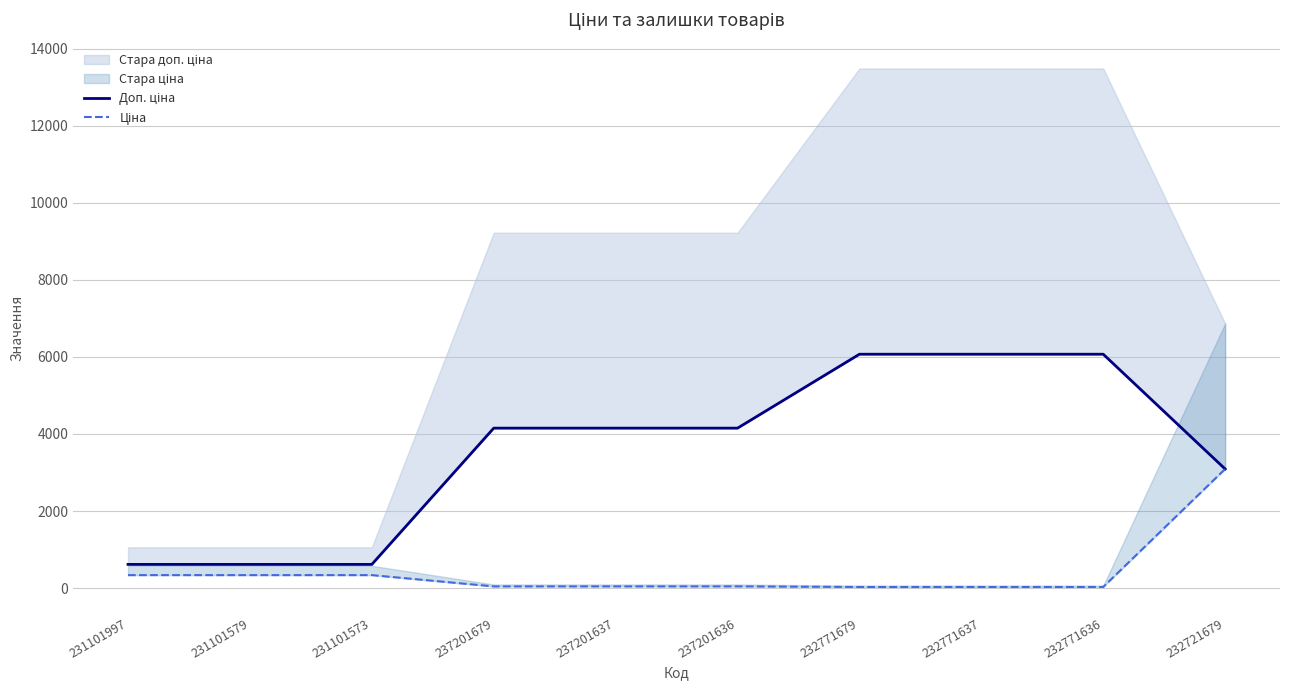

The Доп. ціна series shows 4152.0 at 237201637. True or false?

True